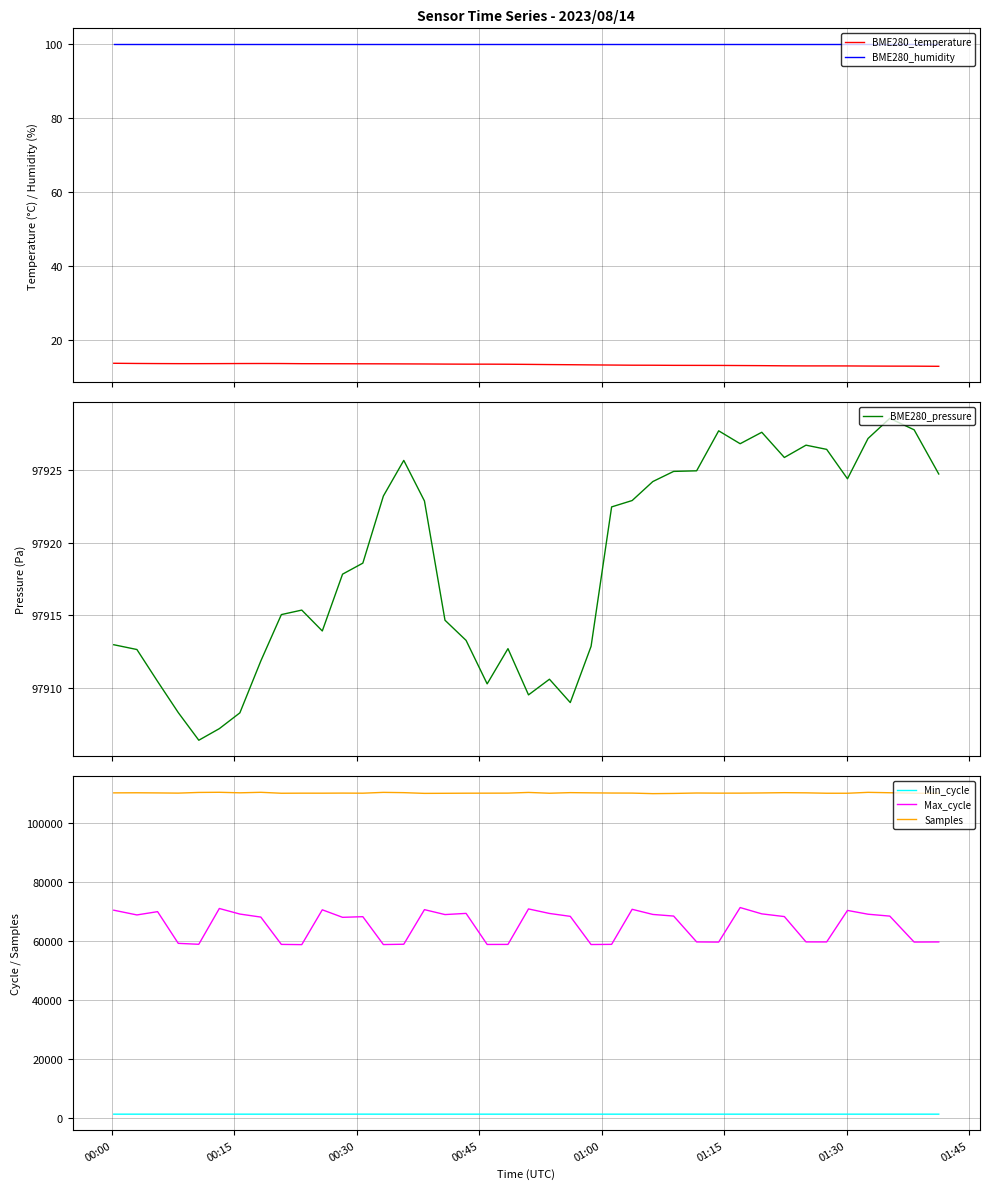

True or false: Samples and BME280_temperature cross at least once.

False